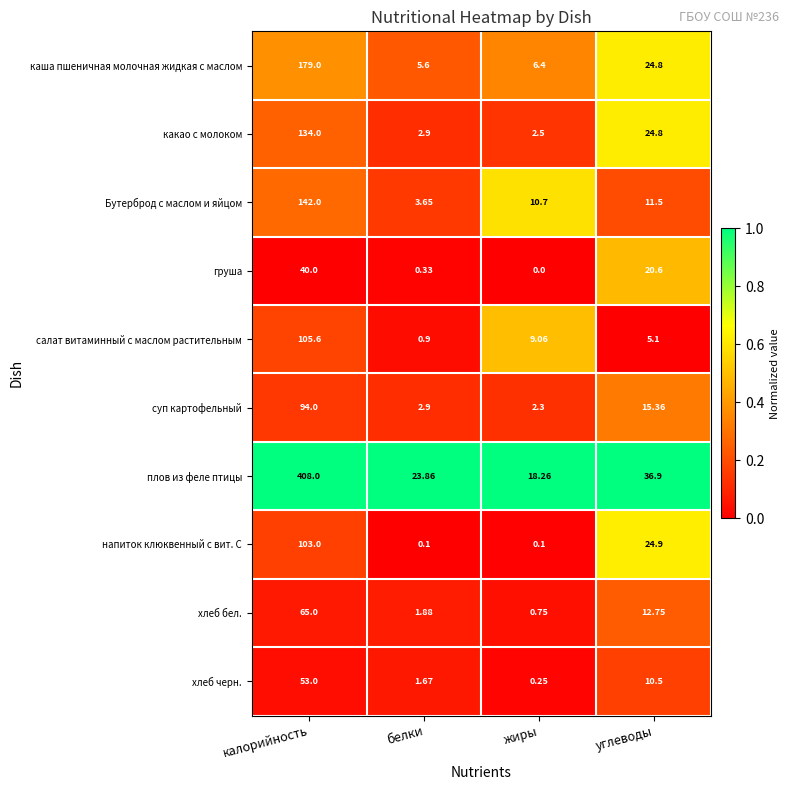

Rank the series by their maximum value, from lowest to highest.

груша, хлеб черн., хлеб бел., суп картофельный, напиток клюквенный с вит. С, салат витаминный с маслом растительным, какао с молоком, Бутерброд с маслом и яйцом, каша пшеничная молочная жидкая с маслом, плов из феле птицы